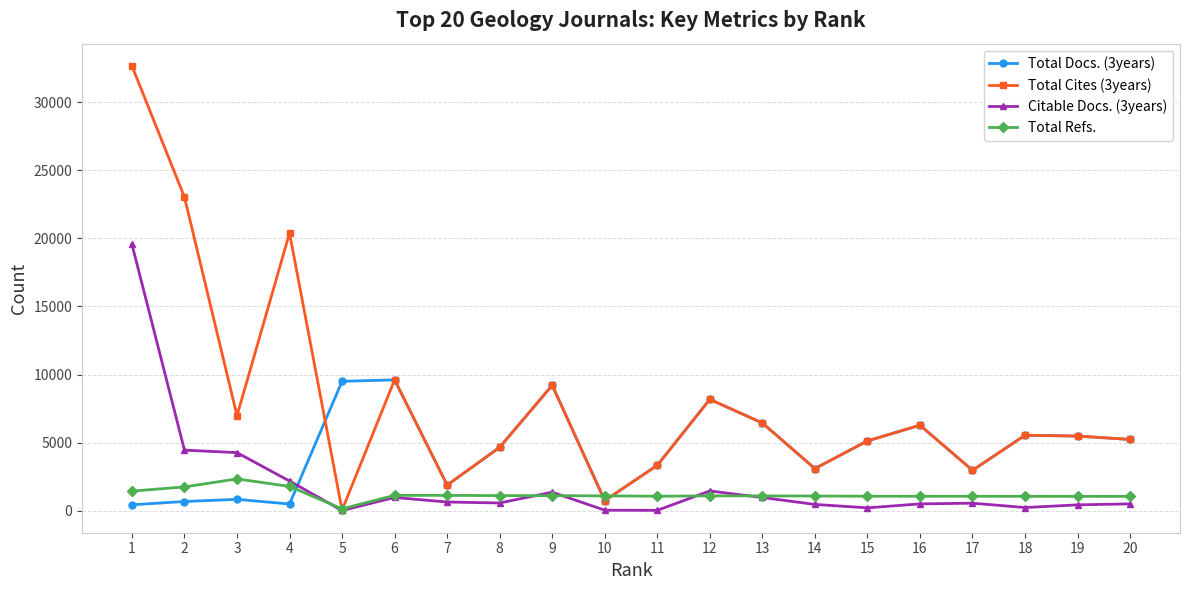

Which series has the largest total across all categories?

Total Cites (3years)